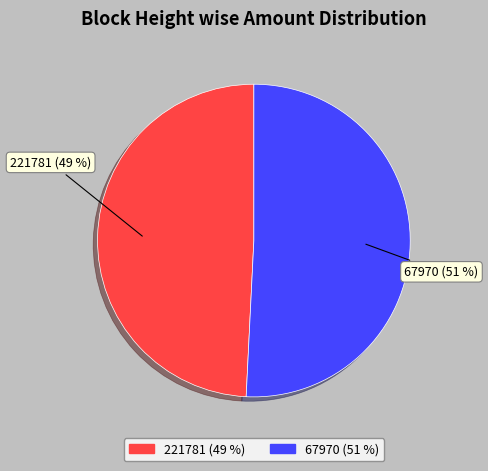

Is 221781 the majority of the pie?

No